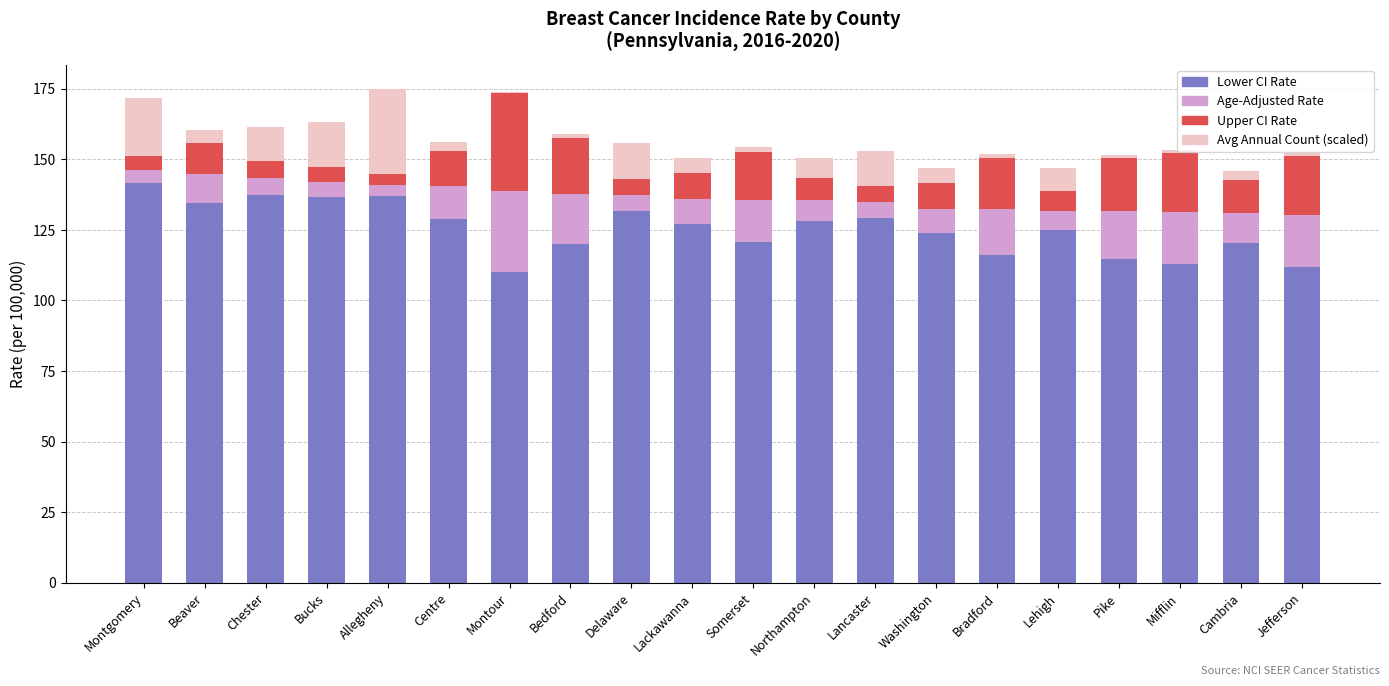

Is it true that Lower CI Rate equals 128.8 at Centre?

True